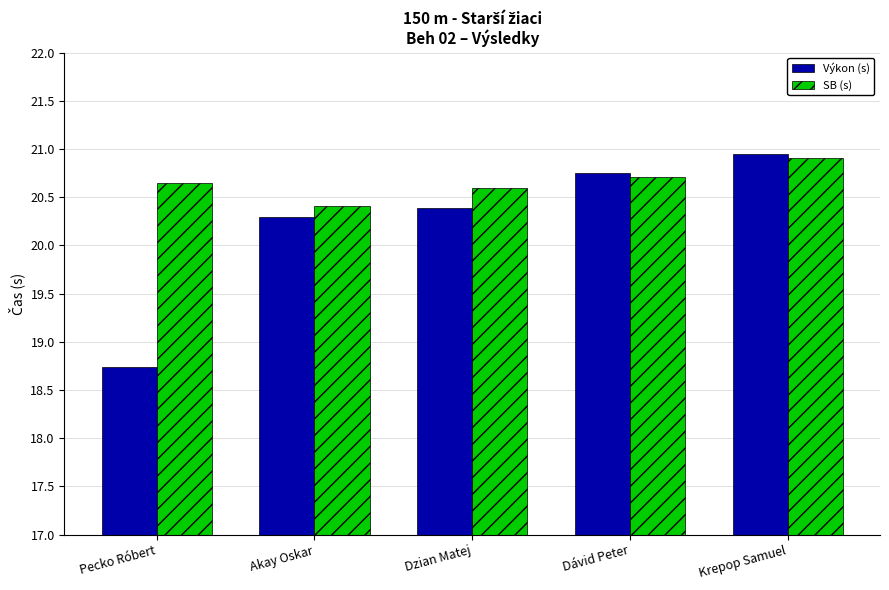

Which series changed the most between Pecko Róbert and Akay Oskar?

Výkon (s)